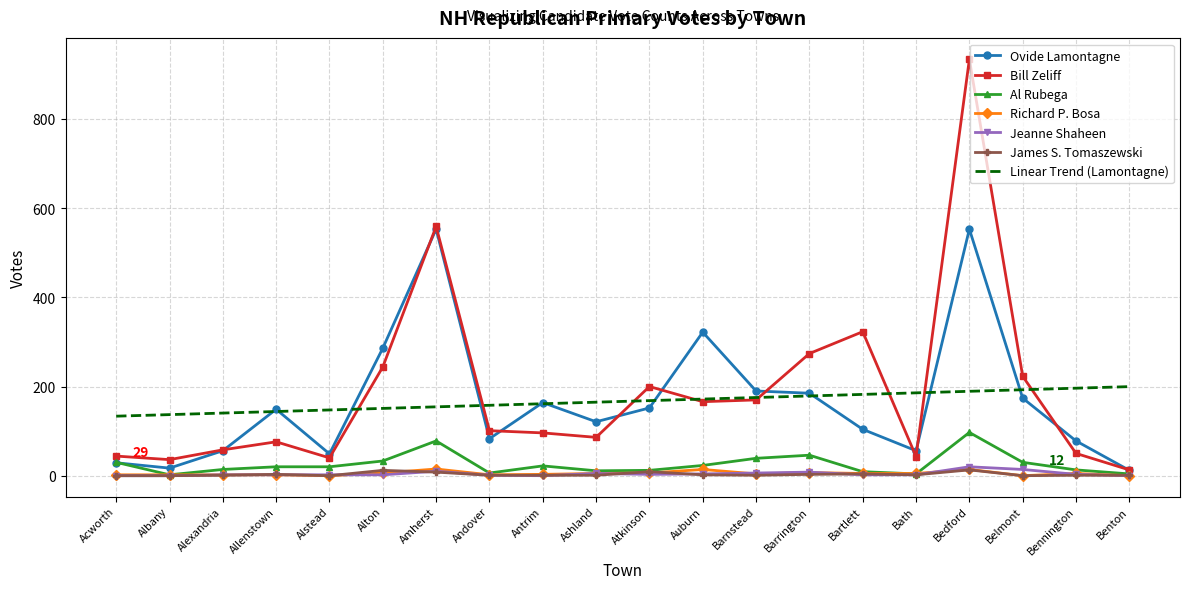

What is the average value of the Bill Zeliff series?

186.8